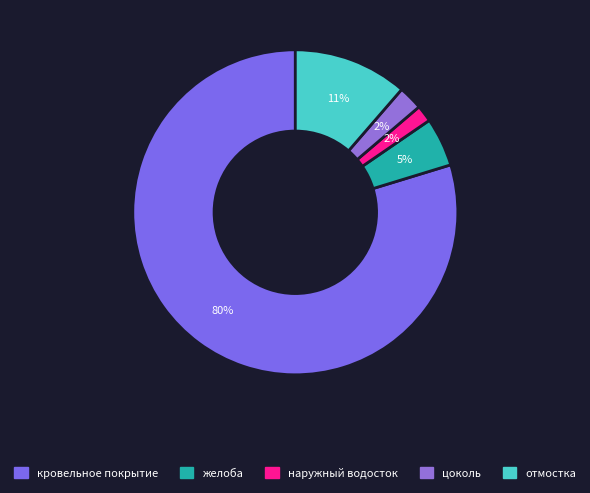

The желоба slice represents 1% of the pie. True or false?

False